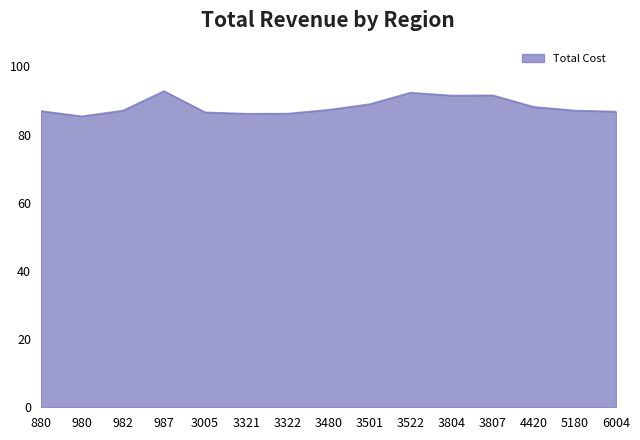

Does the chart have visible grid lines?

No